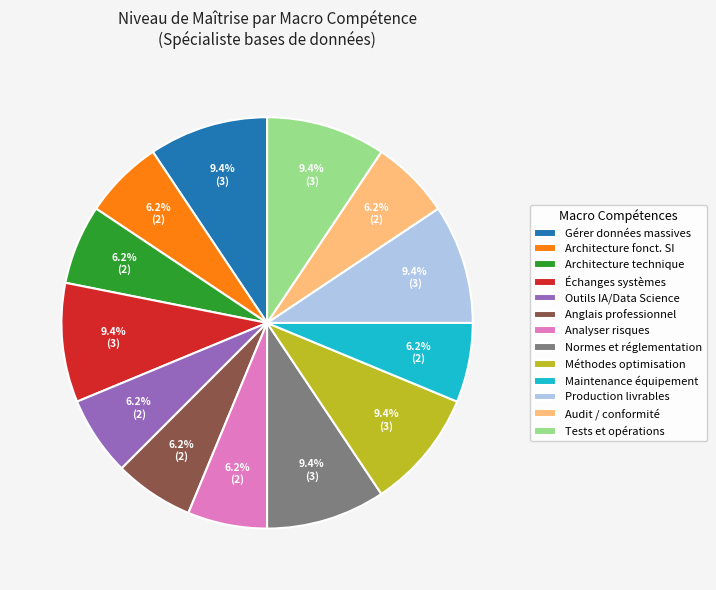

Combined, what portion of the pie is Échanges systèmes and Anglais professionnel?

15.6%